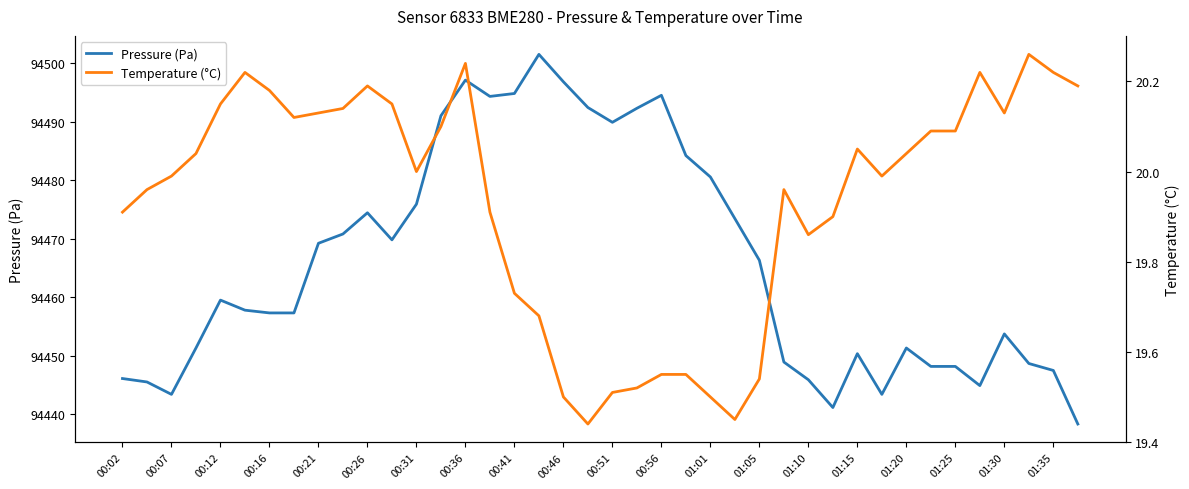

Reading left to right, what are all the values shown in this chart?

Pressure (Pa): 94446.1	94445.5	94443.4	94451.3	94459.5	94457.8	94457.3	94457.3	94469.2	94470.8	94474.4	94469.8	94475.9	94491.0	94497.1	94494.3	94494.8	94501.5	94496.8	94492.4	94489.9	94492.3	94494.5	94484.2	94480.6	94473.4	94466.3	94448.9	94445.9	94441.1	94450.3	94443.4	94451.3	94448.2	94448.2	94444.9	94453.7	94448.7	94447.5	94438.3
Temperature (°C): 19.9	20.0	20.0	20.0	20.1	20.2	20.2	20.1	20.1	20.1	20.2	20.1	20.0	20.1	20.2	19.9	19.7	19.7	19.5	19.4	19.5	19.5	19.6	19.6	19.5	19.4	19.5	20.0	19.9	19.9	20.1	20.0	20.0	20.1	20.1	20.2	20.1	20.3	20.2	20.2